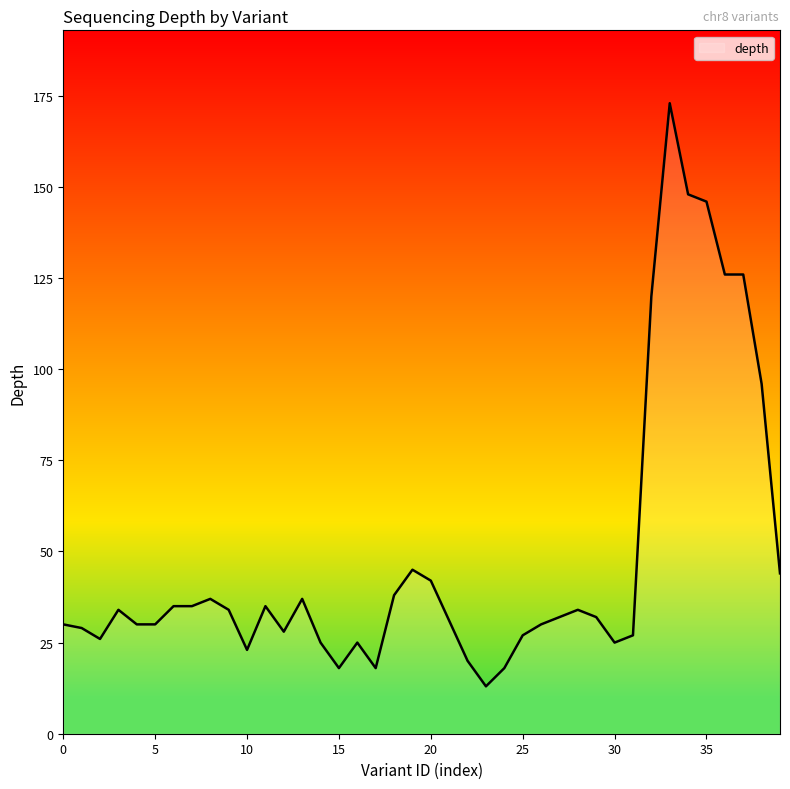

What is the minimum value shown in the chart?

13